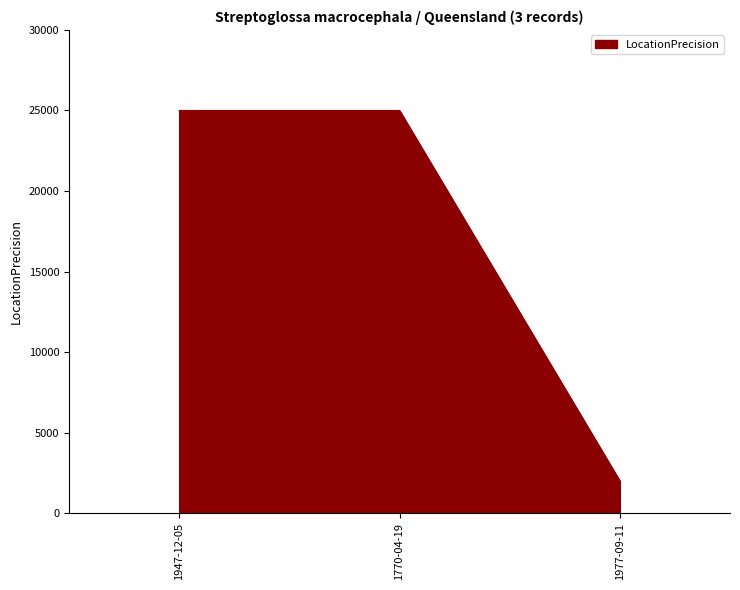

Reading left to right, extract all data points from this chart.

25000	25000	2000